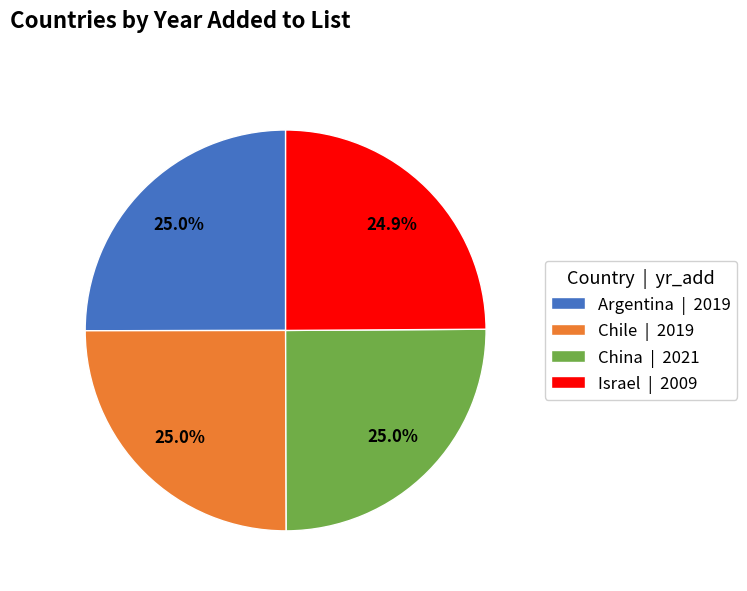

To the nearest percent, what percentage of the pie is Israel?

25%